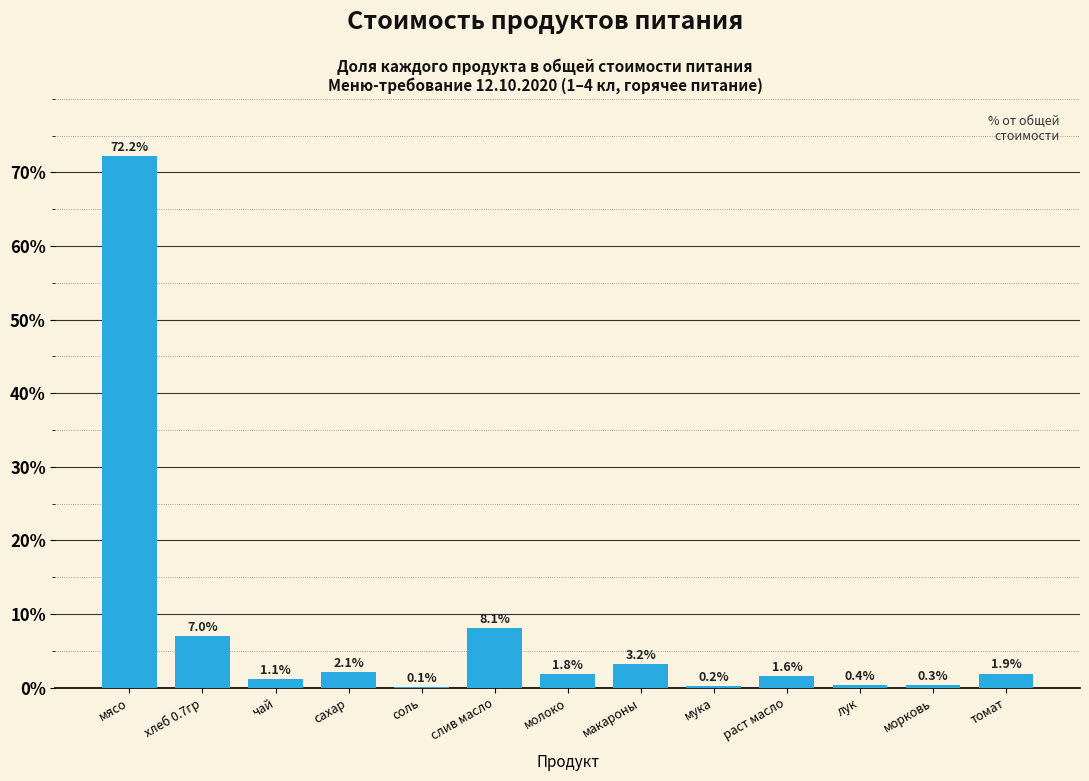

Reading right to left, list all the values displayed in this chart.

томат=1.9	морковь=0.3	лук=0.4	раст масло=1.6	мука=0.2	макароны=3.2	молоко=1.8	слив масло=8.1	соль=0.1	сахар=2.1	чай=1.1	хлеб 0.7гр=7.0	мясо=72.2